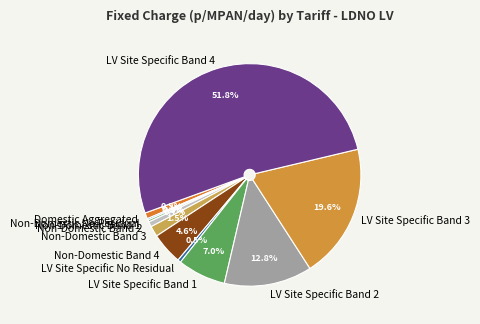

Do LV Site Specific Band 4 and LV Site Specific No Residual together represent more than half of the pie?

Yes